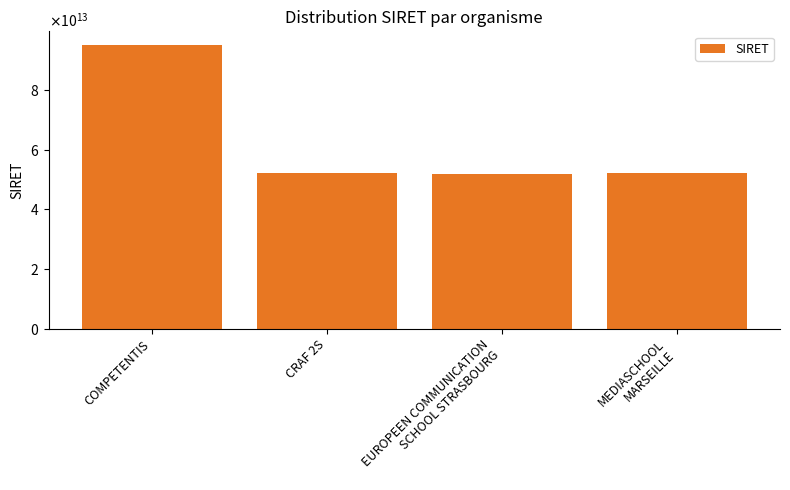

Reading left to right, transcribe all the data shown in this chart.

COMPETENTIS=94953886200010	CRAF 2S=52037450500045	EUROPEEN COMMUNICATION
SCHOOL STRASBOURG=51809403200035	MEDIASCHOOL
MARSEILLE=52068687400030